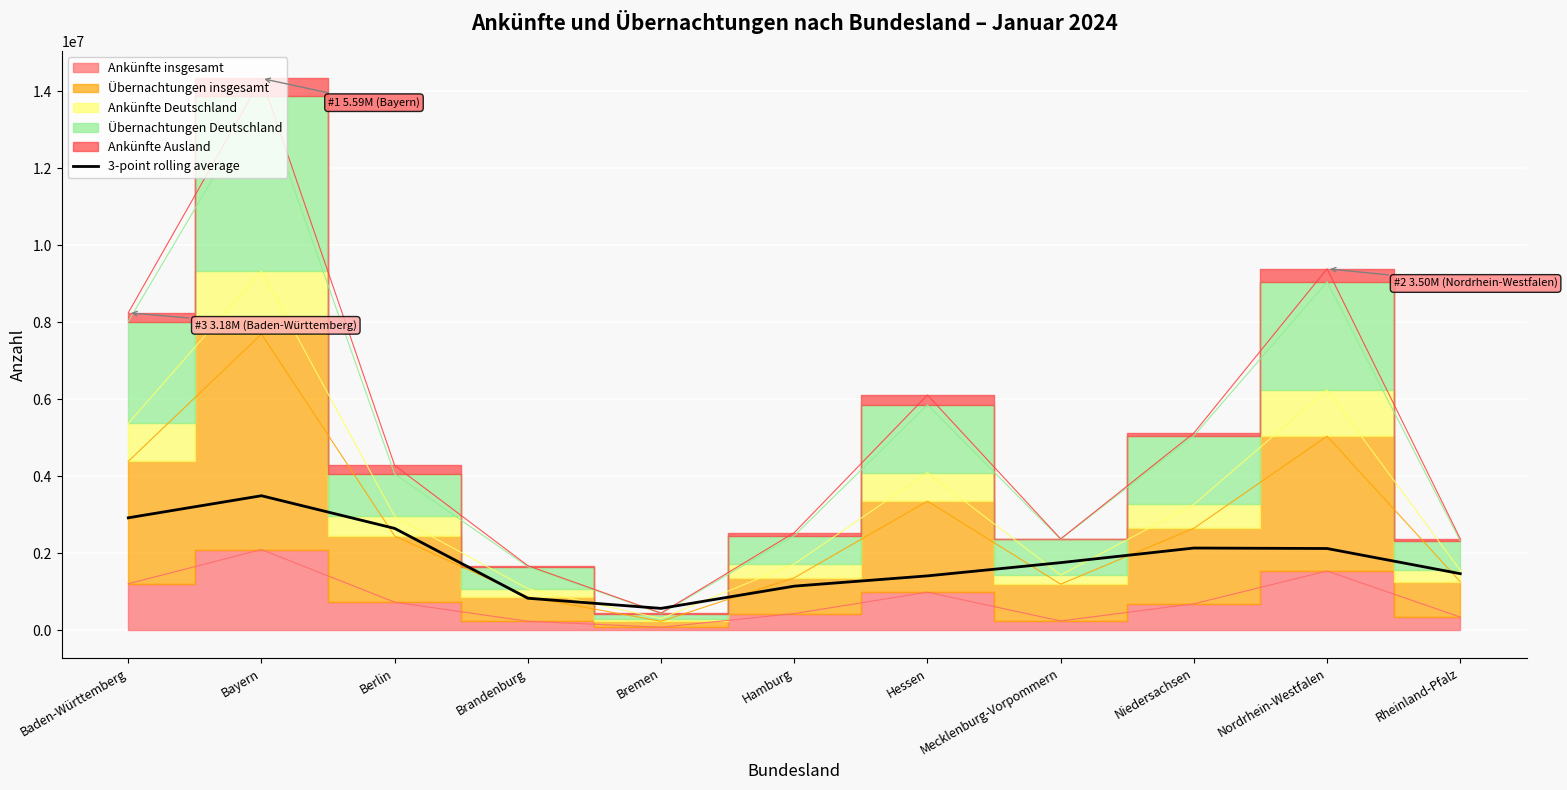

What is the minimum value for 3-point rolling average?

572310.0